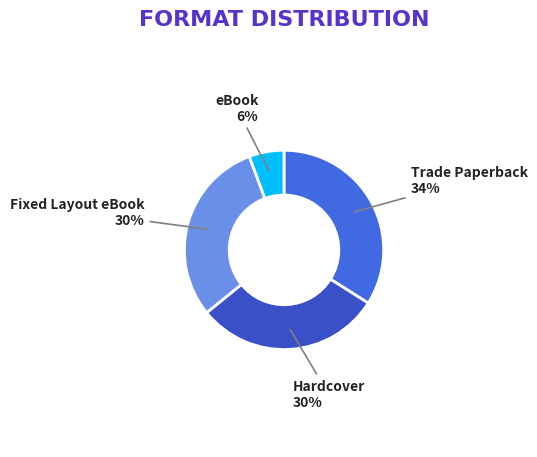

Does any single category account for the majority?

No